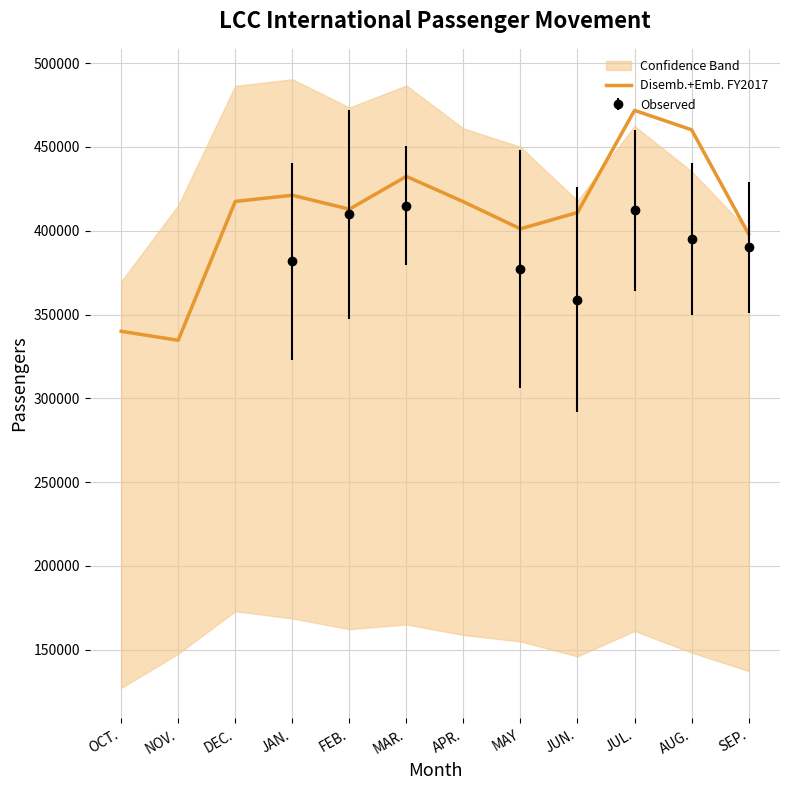

What is the maximum value shown in the chart?

471818